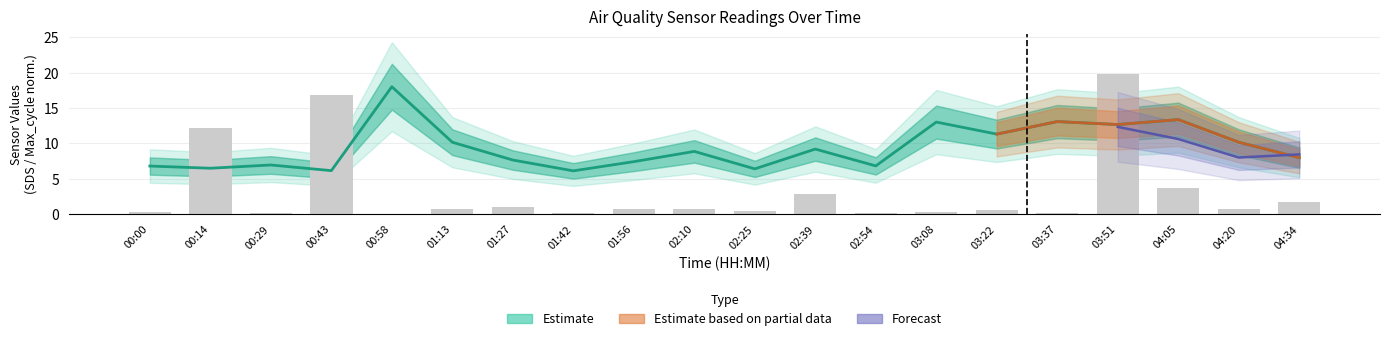

At how many categories does at least one series exceed 1?

20